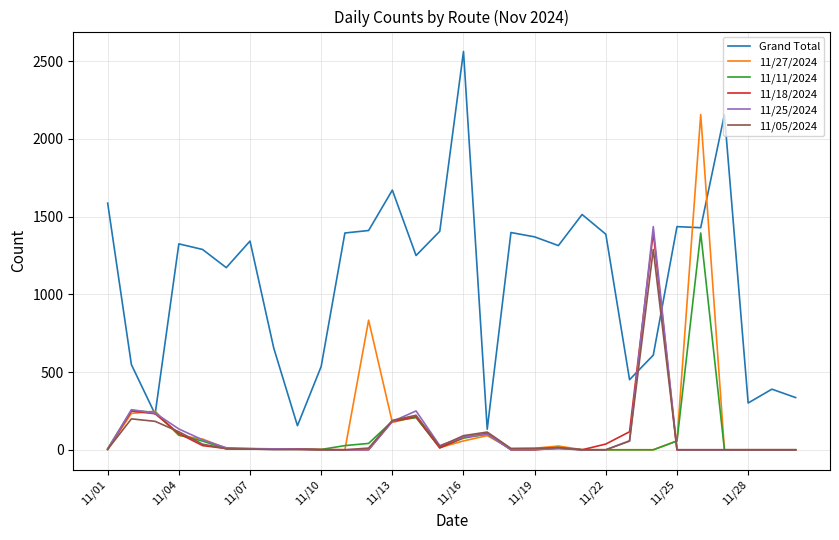

Which series has the largest total across all categories?

Grand Total